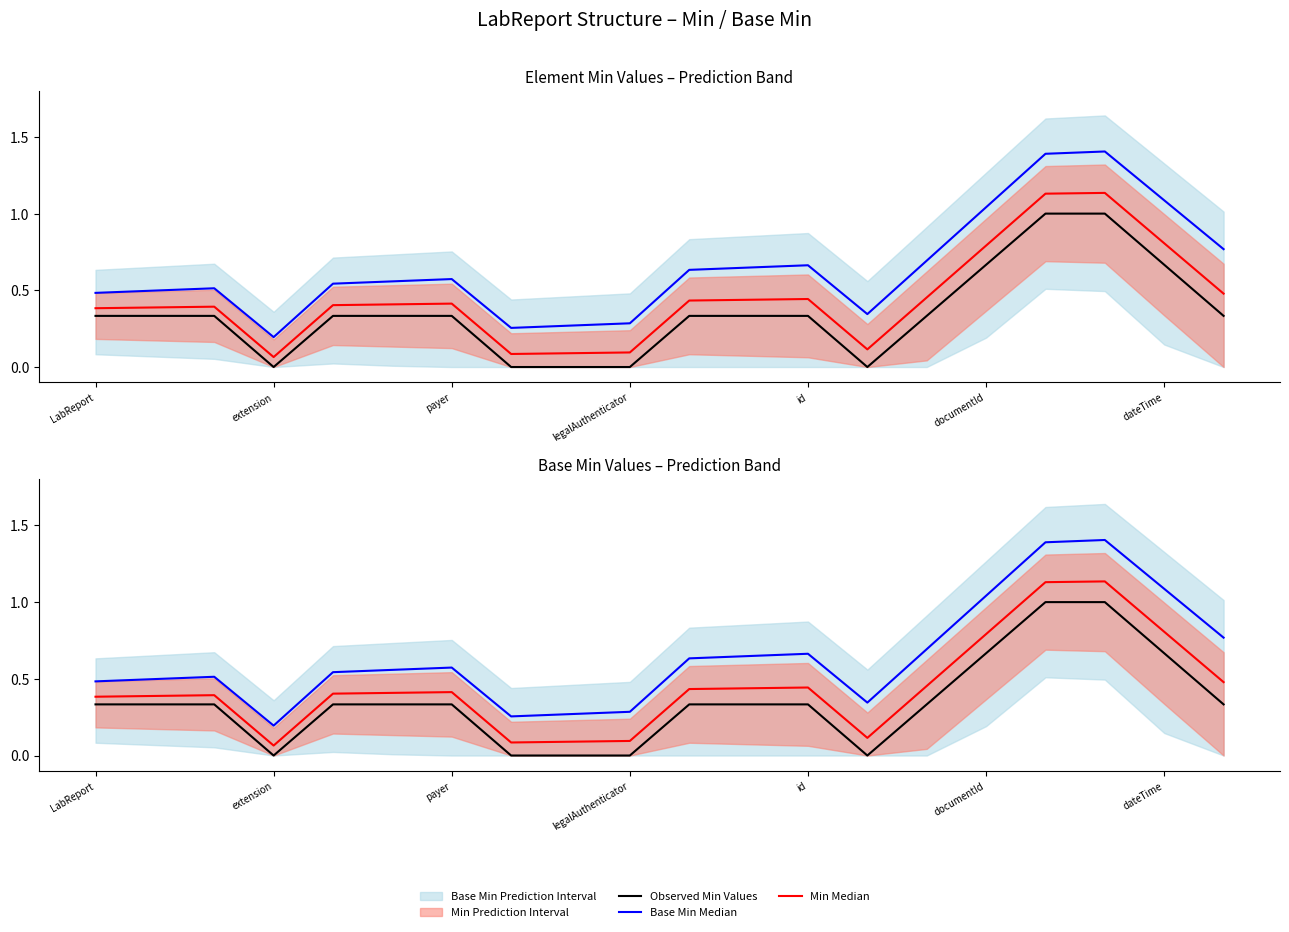

True or false: Min Median has more than 0 interior local peaks.

True